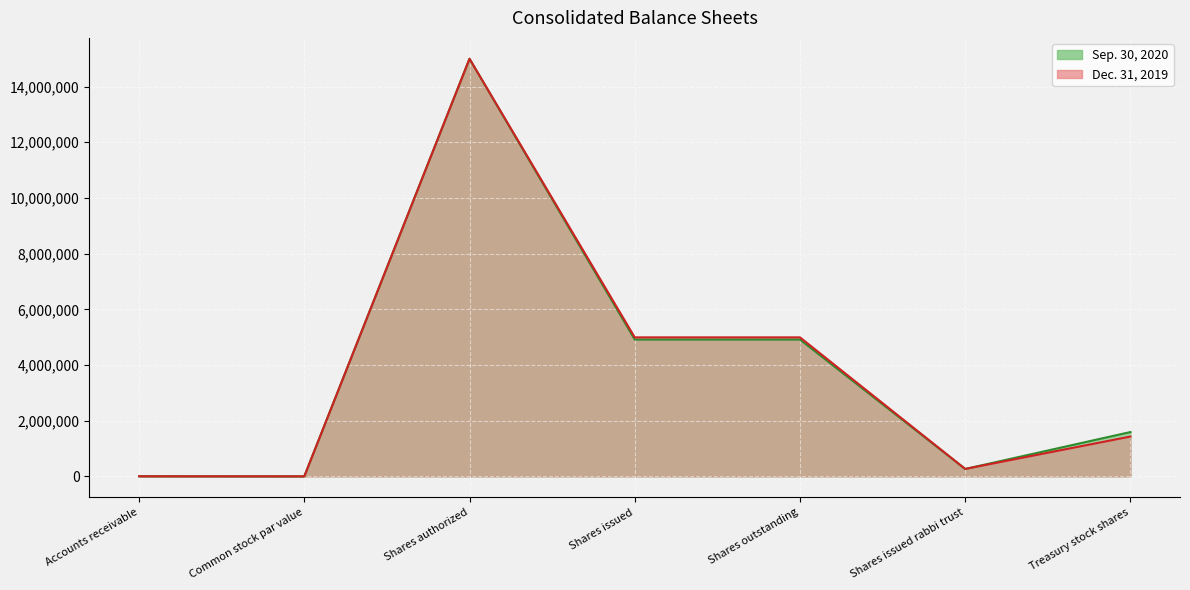

What is the spread (max minus min) of values at Shares issued rabbi trust?

2133